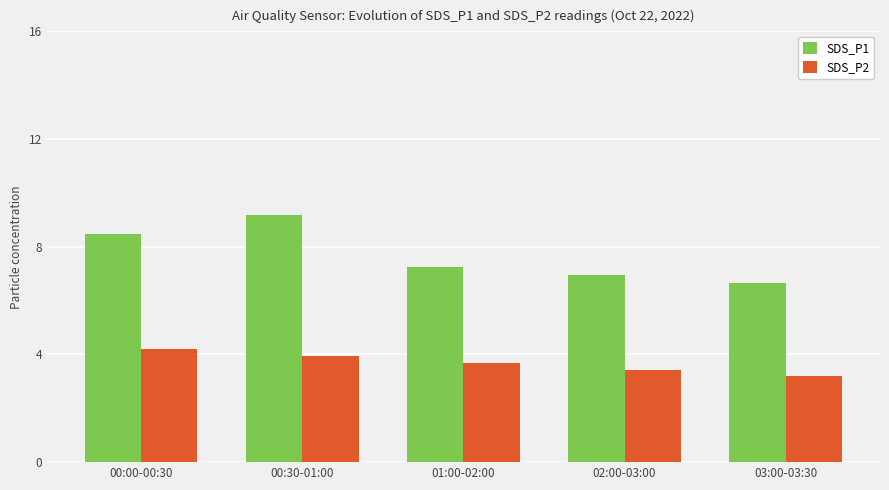

What is the value of the SDS_P2 bar at the 1st from the left?

4.2